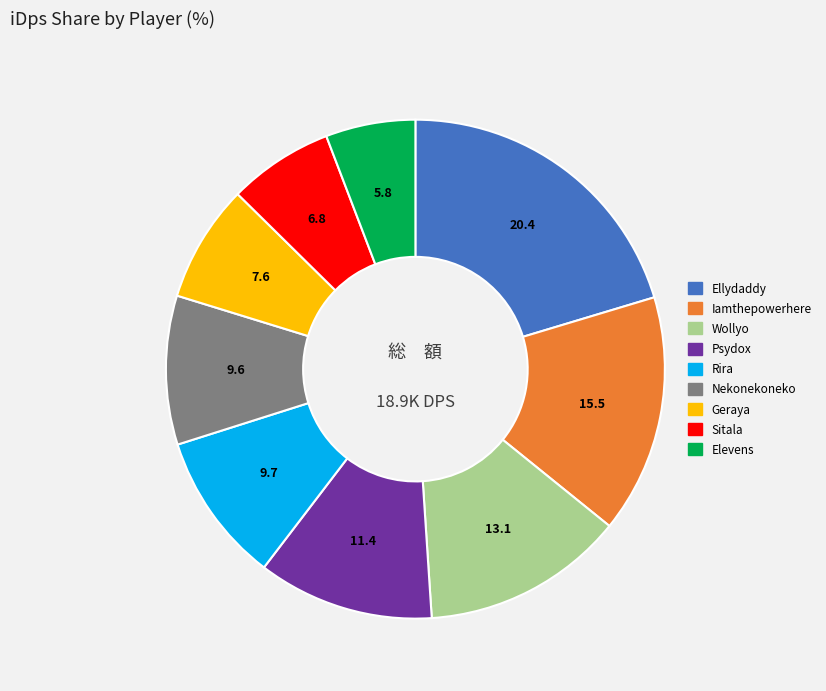

Is the sum of Rira and Iamthepowerhere greater than half?

No